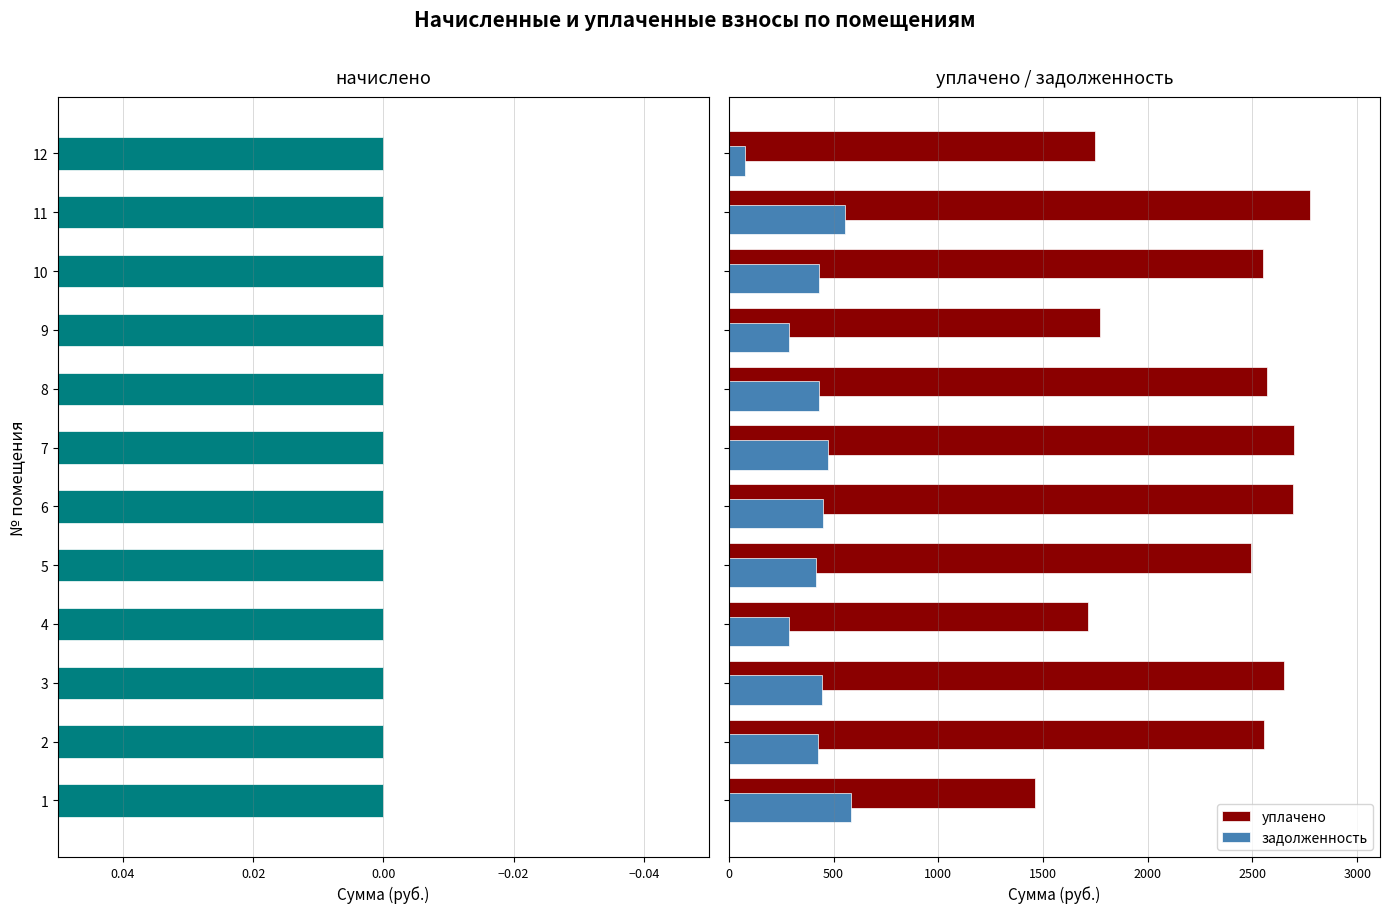

What is the average value of the задолженность series?

404.7